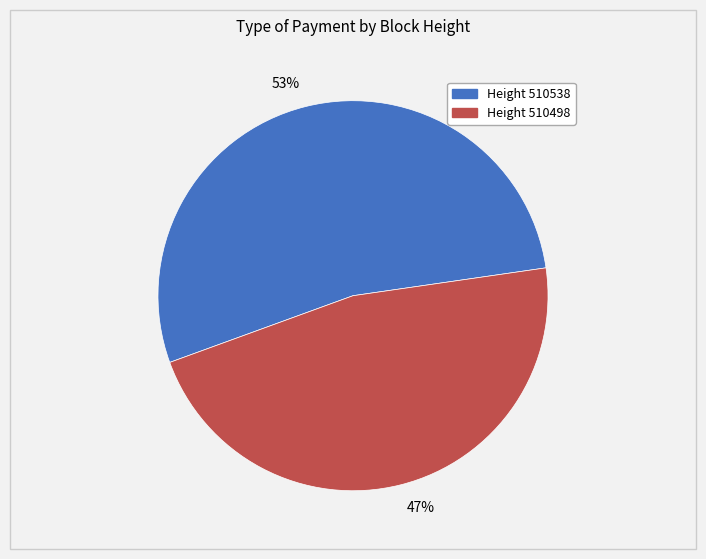

What is the ratio of the value at 53% to the value at 47%?

1.1